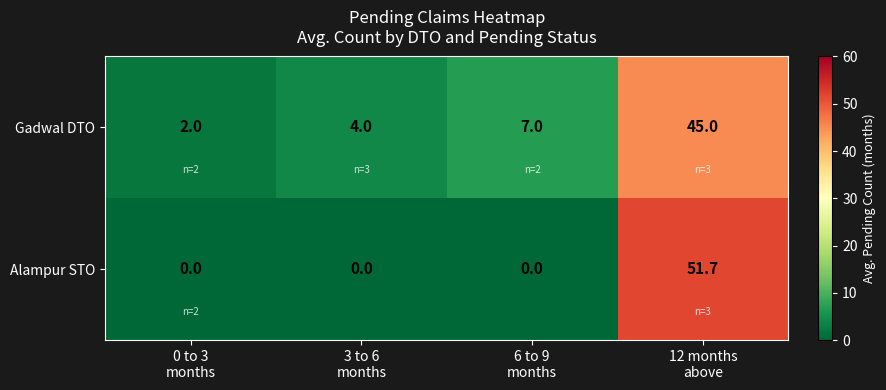

List the series in order of their peak value, lowest first.

Gadwal DTO, Alampur STO